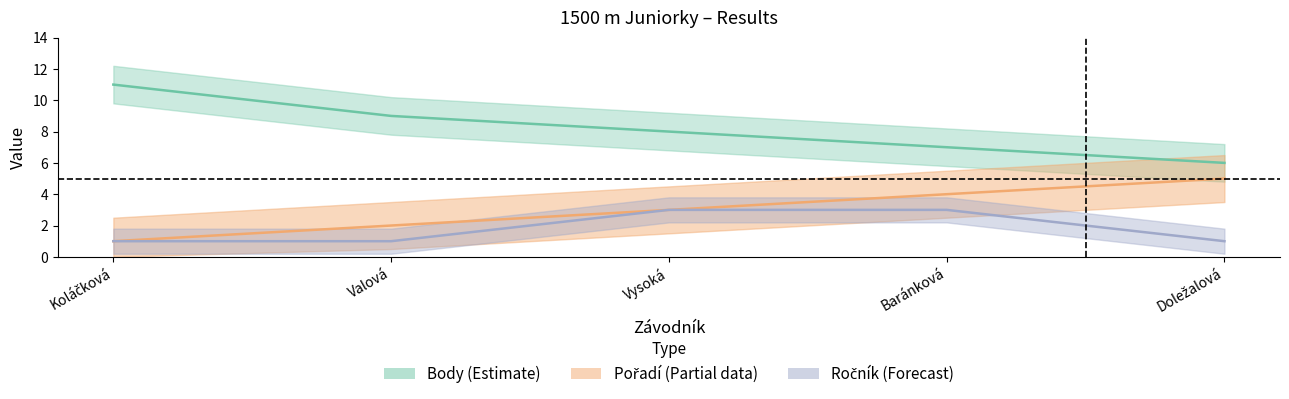

True or false: Body has more than 0 points higher than both neighbors.

False